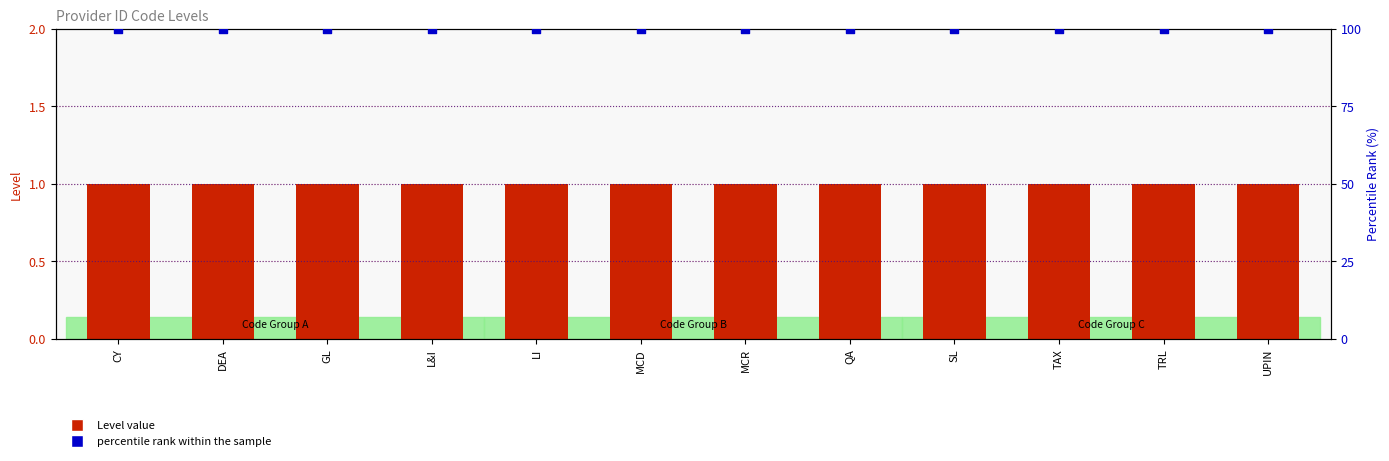

Which series reaches the maximum Y coordinate?

percentile rank within the sample